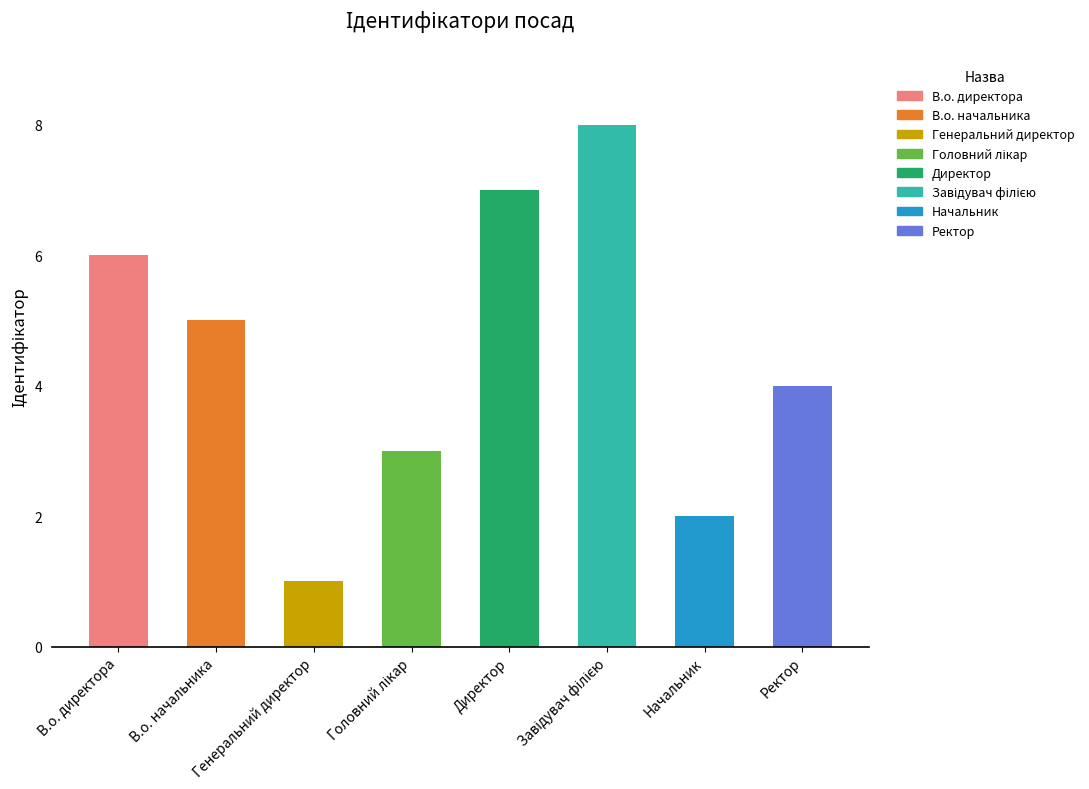

What is the change in value from Начальник to Ректор?

+2